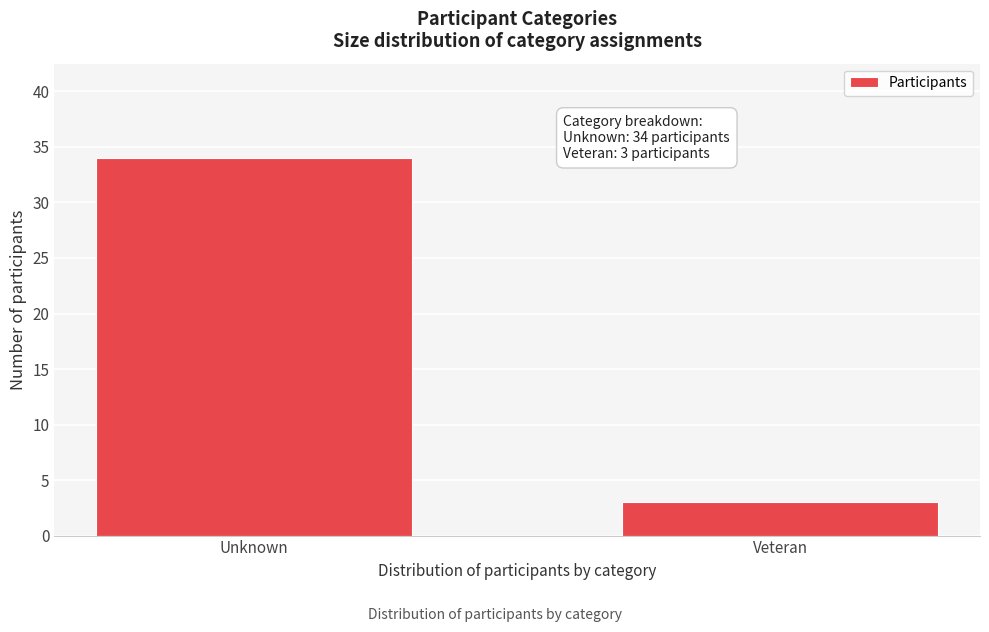

Reading left to right, extract all data points from this chart.

Unknown=34	Veteran=3